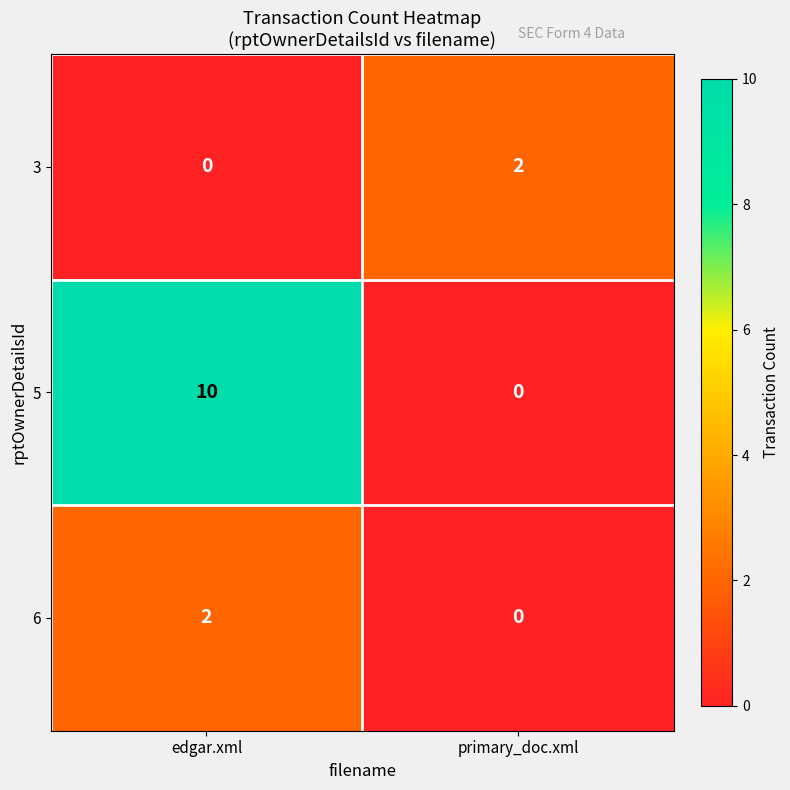

What is the total value across all series at edgar.xml?

12